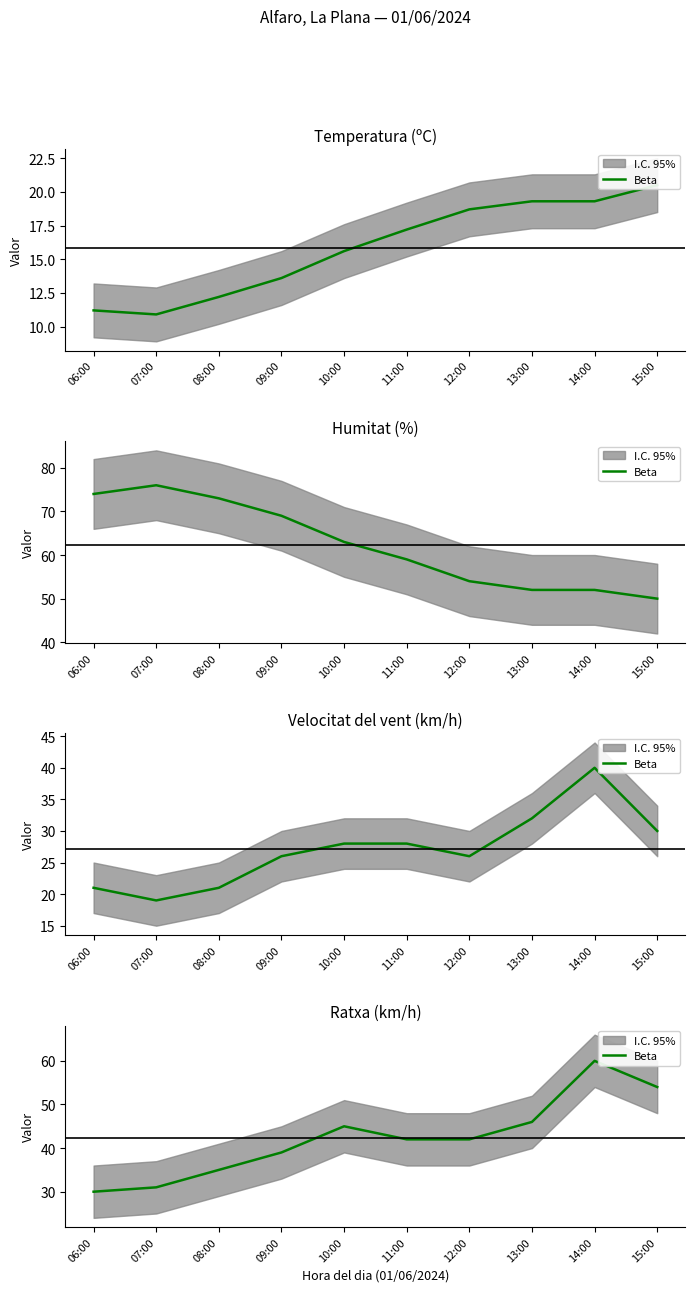

Where is the data nearest to the value 45?

10:00